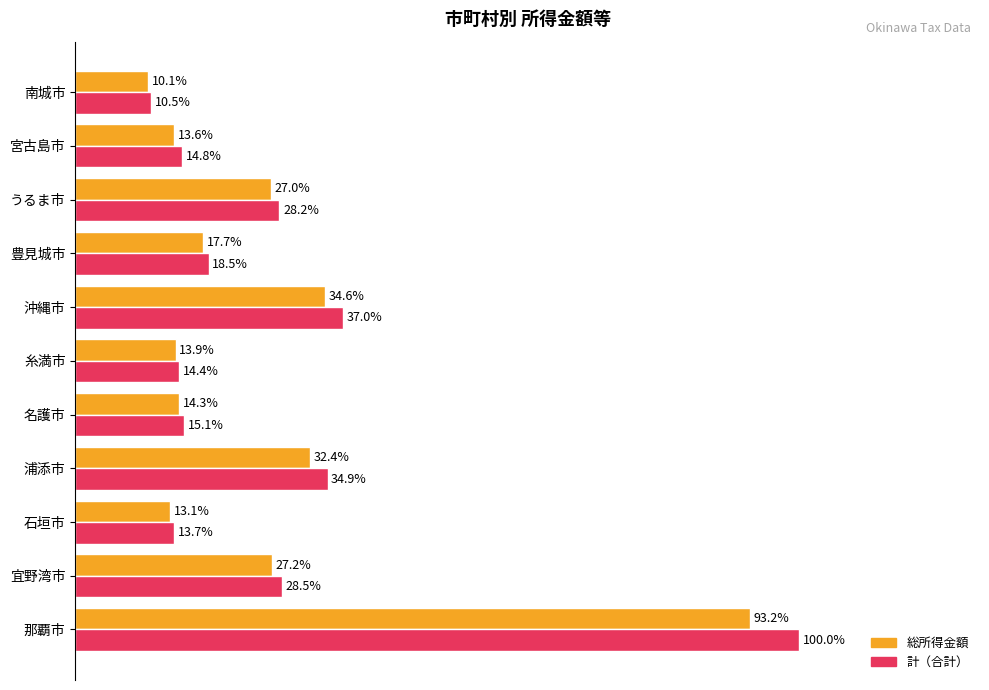

Is the value of 計（合計） at 宮古島市 greater than the value of 総所得金額 at 宮古島市?

Yes